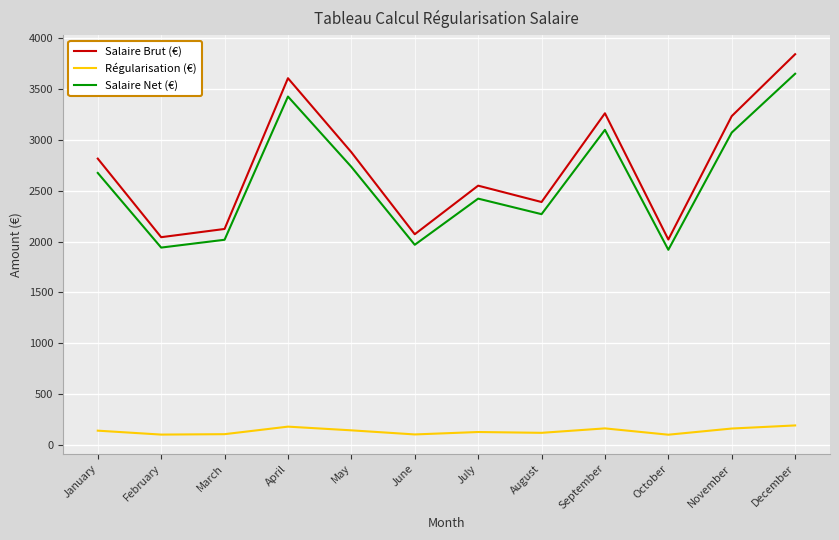

Rank the series by their maximum value, from highest to lowest.

Salaire Brut (€), Salaire Net (€), Régularisation (€)